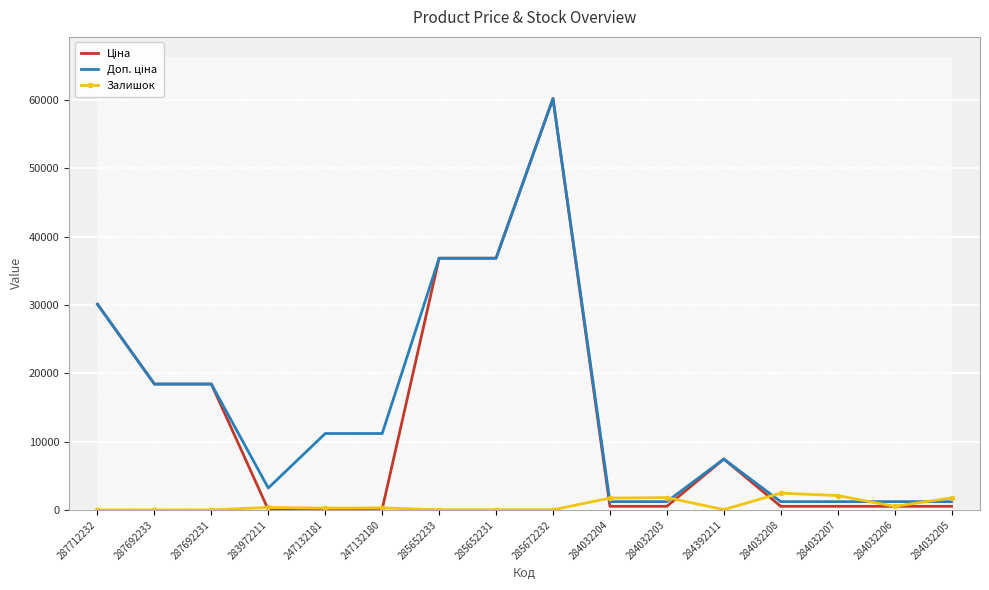

Reading left to right, list all the values displayed in this chart.

Ціна: 30102.8	18420.9	18420.9	32.0	111.8	111.8	36841.8	36841.8	60205.6	528.2	528.2	7444.6	528.2	528.2	528.2	528.2
Доп. ціна: 30102.8	18420.9	18420.9	3205.0	11182.0	11182.0	36841.8	36841.8	60205.6	1210.7	1210.7	7444.6	1210.7	1210.7	1210.7	1210.7
Залишок: 0.0	0.0	0.0	360.0	260.0	290.0	14.0	23.0	16.0	1734.0	1804.0	44.0	2457.0	2099.0	518.0	1764.0